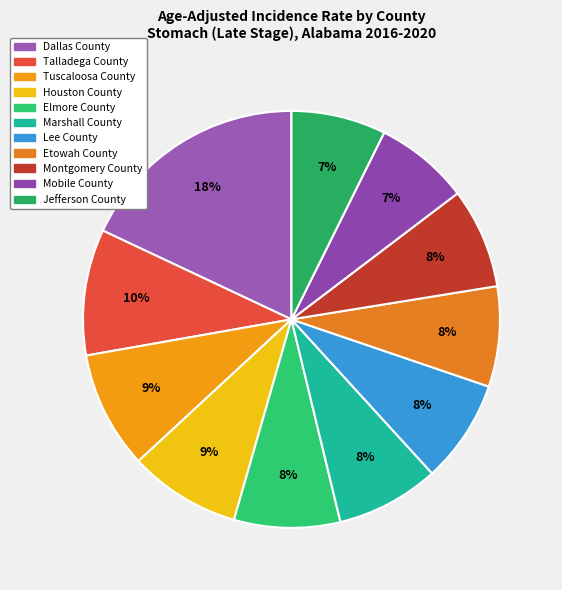

How many slices are in this pie chart?

11